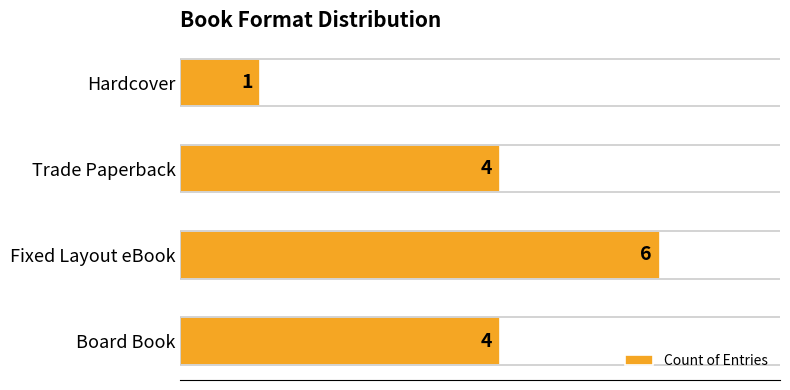

The value at Trade Paperback is 4. True or false?

True